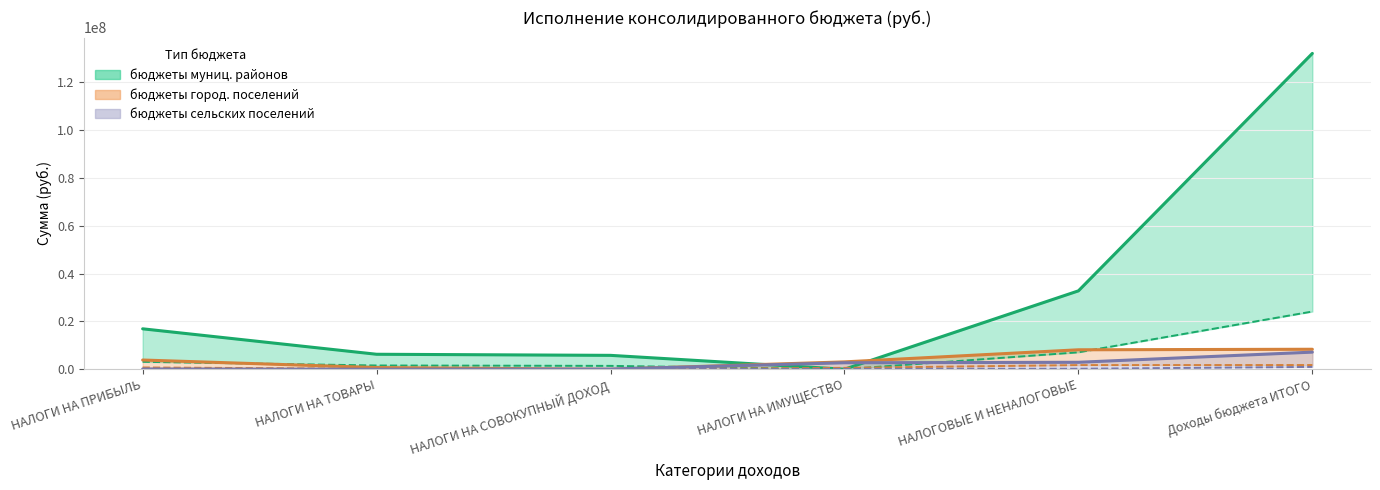

How many interior local valleys does the бюджеты муниц. районов (исп) series have?

1